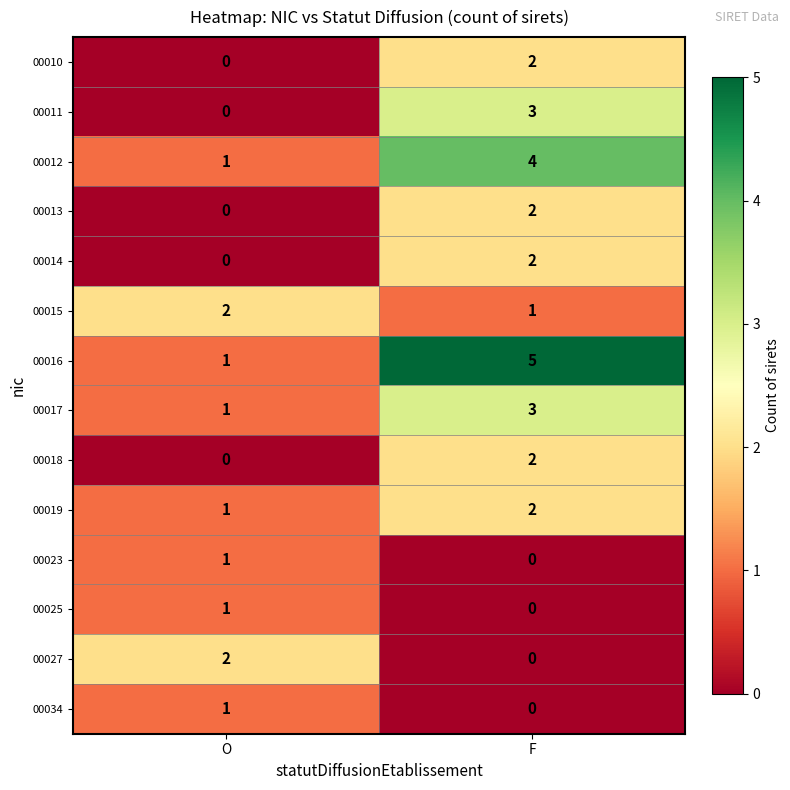

Reading right to left, what are all the values shown in this chart?

00010: 2	0
00011: 3	0
00012: 4	1
00013: 2	0
00014: 2	0
00015: 1	2
00016: 5	1
00017: 3	1
00018: 2	0
00019: 2	1
00023: 0	1
00025: 0	1
00027: 0	2
00034: 0	1